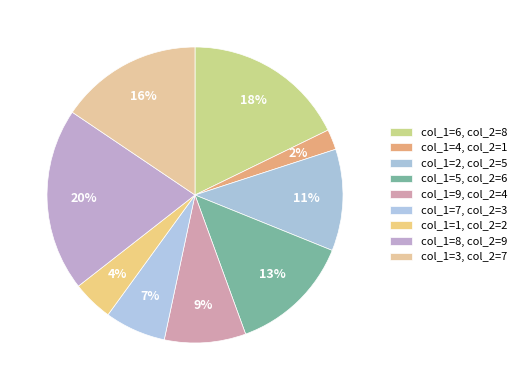

How many slices are in this pie chart?

9